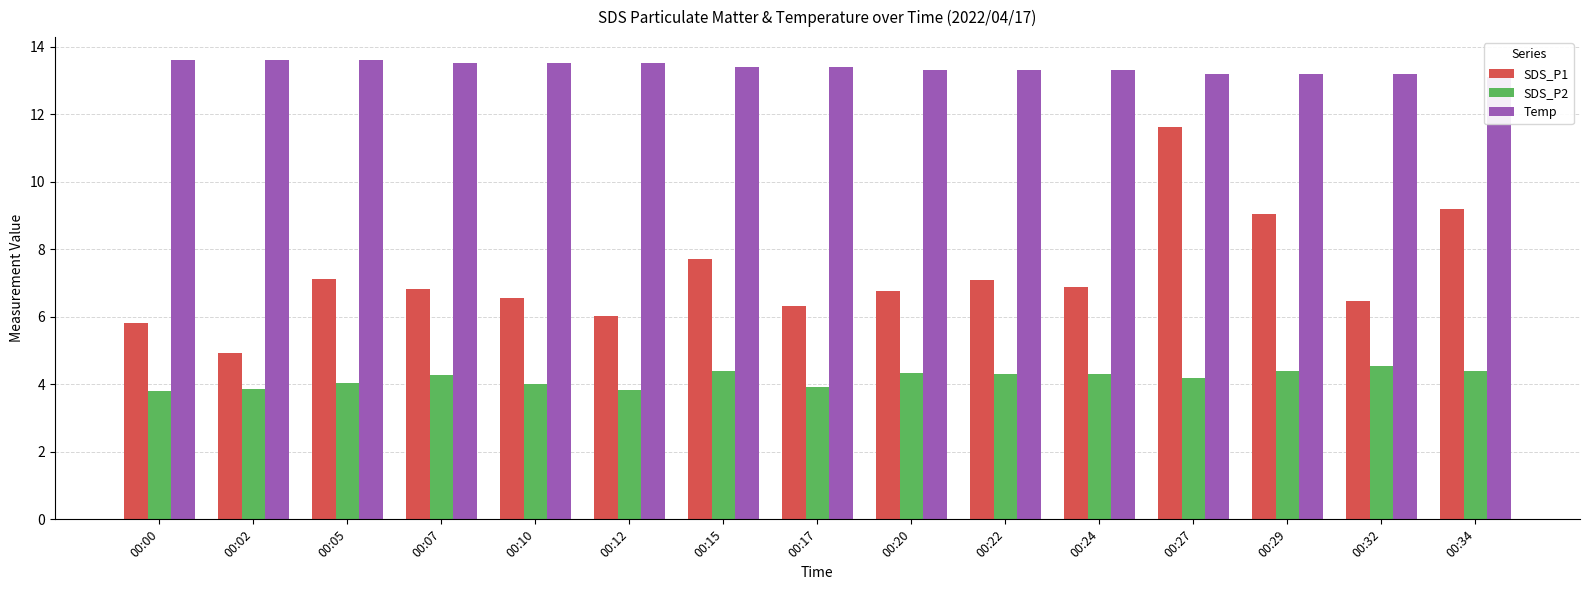

Which category has the highest value in the SDS_P1 series?

00:27